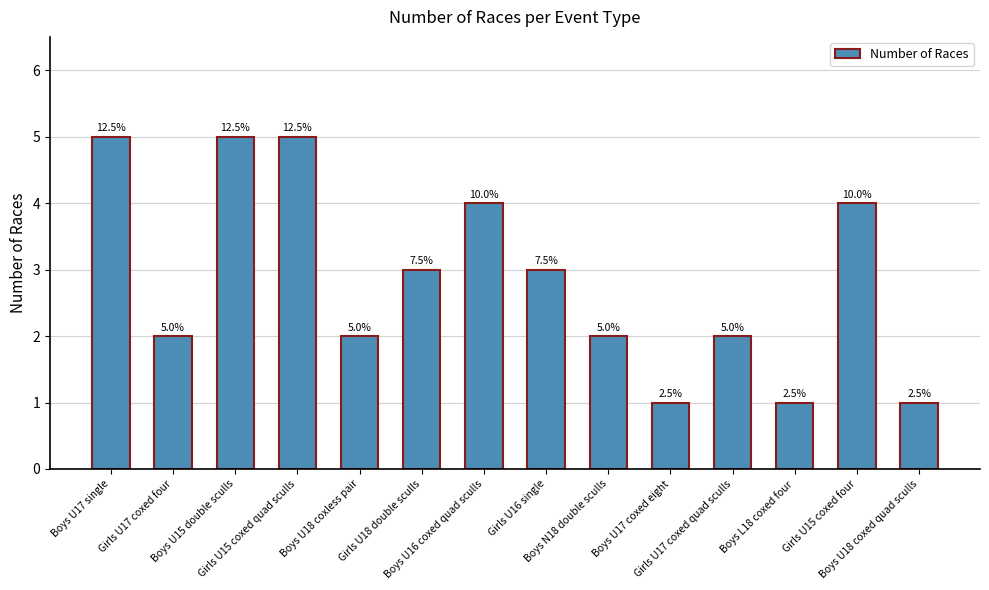

How many bars are there in total?

14